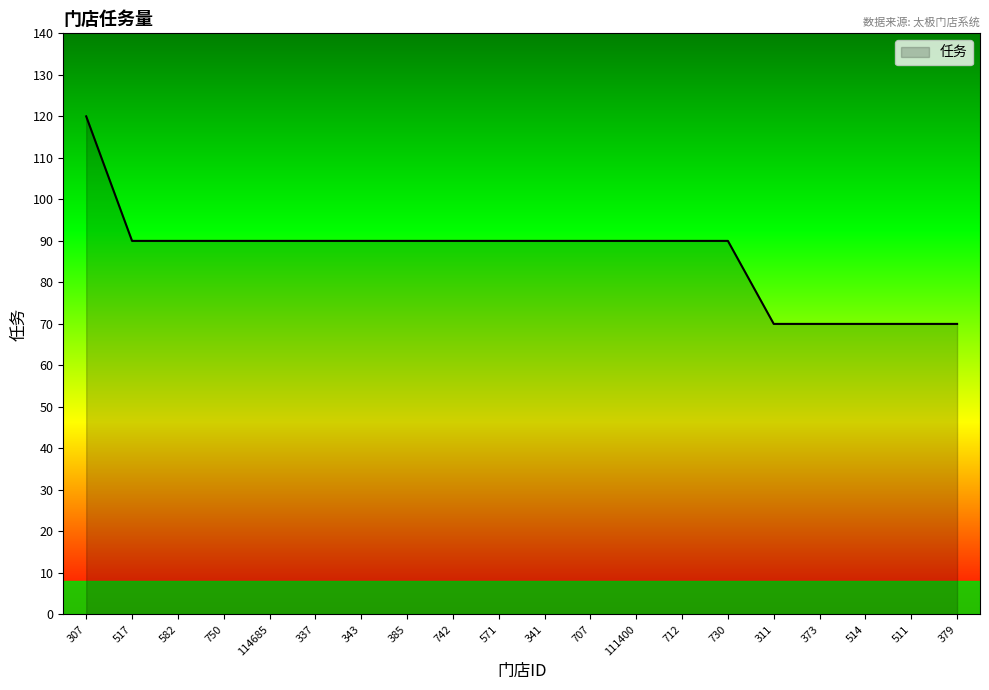

The chart shows a value of 70 at 379. True or false?

True